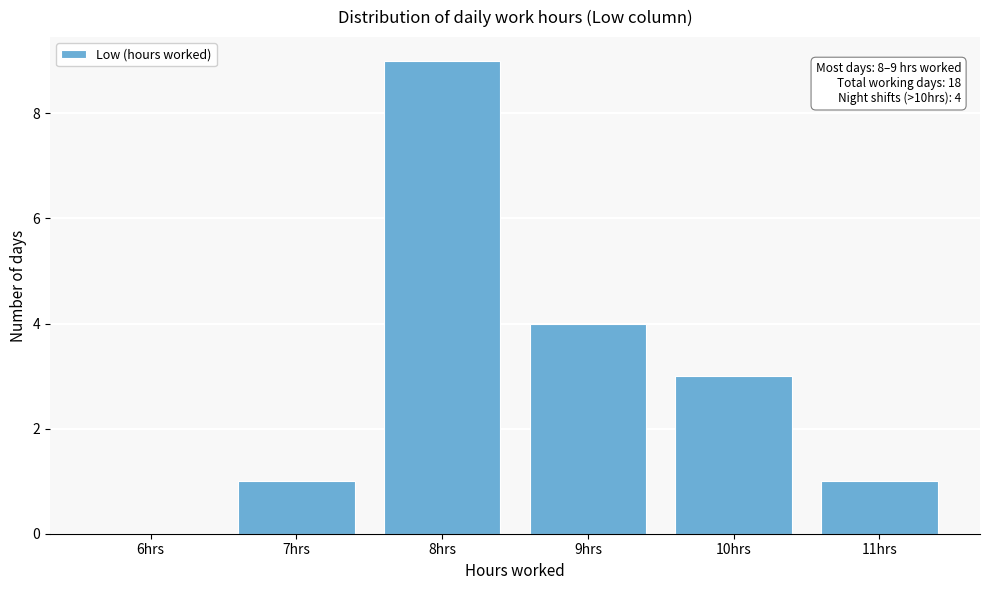

What is the sum of all values?

18